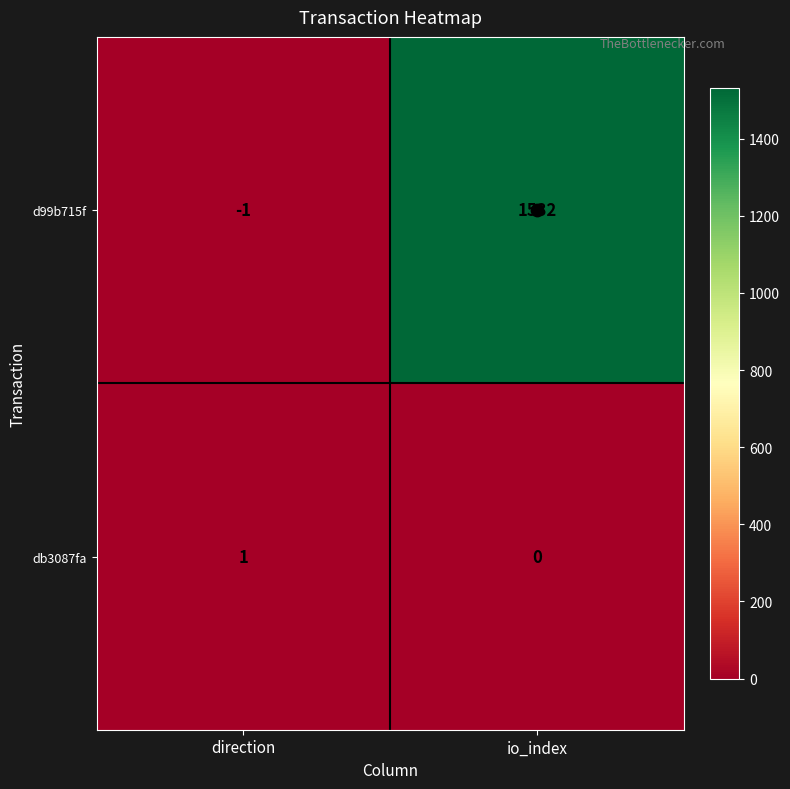

How many data points in d99b715f are less than 1532?

1